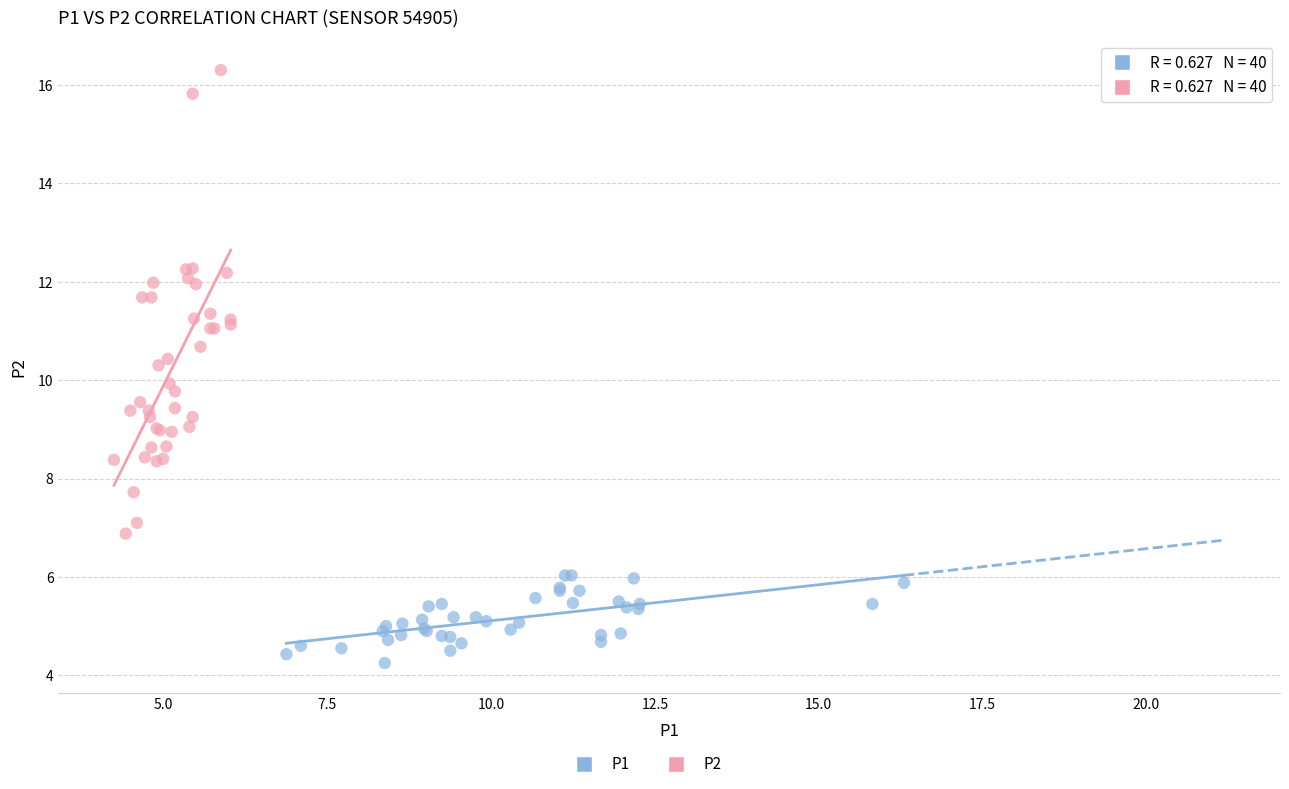

Which series contains the lowest Y value?

P1